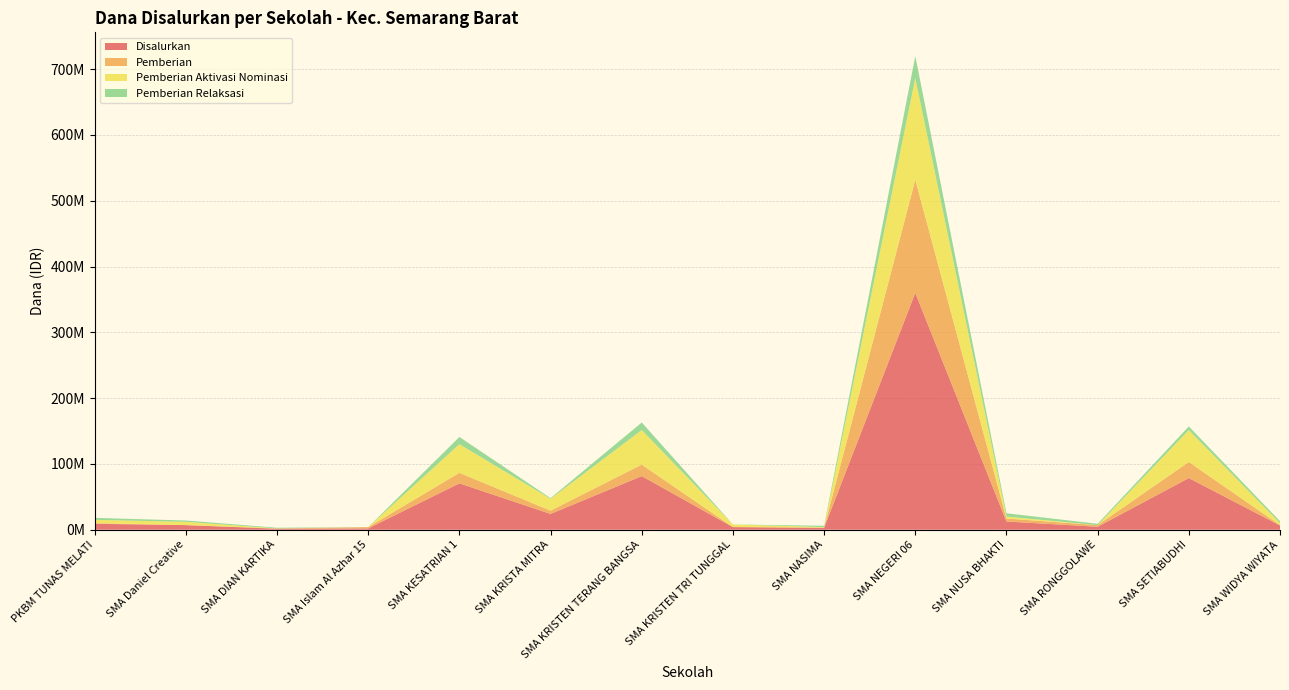

Reading left to right, extract all data points from this chart.

Disalurkan: PKBM TUNAS MELATI=9000000	SMA Daniel Creative=7000000	SMA DIAN KARTIKA=1500000	SMA Islam Al Azhar 15=2000000	SMA KESATRIAN 1=70500000	SMA KRISTA MITRA=24000000	SMA KRISTEN TERANG BANGSA=81500000	SMA KRISTEN TRI TUNGGAL=4000000	SMA NASIMA=3000000	SMA NEGERI 06=360000000	SMA NUSA BHAKTI=12500000	SMA RONGGOLAWE=4500000	SMA SETIABUDHI=78500000	SMA WIDYA WIYATA=6500000
Pemberian: PKBM TUNAS MELATI=1000000	SMA Daniel Creative=0	SMA DIAN KARTIKA=500000	SMA Islam Al Azhar 15=2000000	SMA KESATRIAN 1=16000000	SMA KRISTA MITRA=5000000	SMA KRISTEN TERANG BANGSA=17500000	SMA KRISTEN TRI TUNGGAL=0	SMA NASIMA=0	SMA NEGERI 06=172000000	SMA NUSA BHAKTI=4500000	SMA RONGGOLAWE=2500000	SMA SETIABUDHI=24500000	SMA WIDYA WIYATA=500000
Pemberian Aktivasi Nominasi: PKBM TUNAS MELATI=5000000	SMA Daniel Creative=5000000	SMA DIAN KARTIKA=0	SMA Islam Al Azhar 15=0	SMA KESATRIAN 1=43500000	SMA KRISTA MITRA=18000000	SMA KRISTEN TERANG BANGSA=52500000	SMA KRISTEN TRI TUNGGAL=4000000	SMA NASIMA=1000000	SMA NEGERI 06=154500000	SMA NUSA BHAKTI=3000000	SMA RONGGOLAWE=0	SMA SETIABUDHI=48500000	SMA WIDYA WIYATA=3000000
Pemberian Relaksasi: PKBM TUNAS MELATI=3000000	SMA Daniel Creative=2000000	SMA DIAN KARTIKA=1000000	SMA Islam Al Azhar 15=0	SMA KESATRIAN 1=11000000	SMA KRISTA MITRA=1000000	SMA KRISTEN TERANG BANGSA=11500000	SMA KRISTEN TRI TUNGGAL=0	SMA NASIMA=2000000	SMA NEGERI 06=33500000	SMA NUSA BHAKTI=5000000	SMA RONGGOLAWE=2000000	SMA SETIABUDHI=5500000	SMA WIDYA WIYATA=3000000